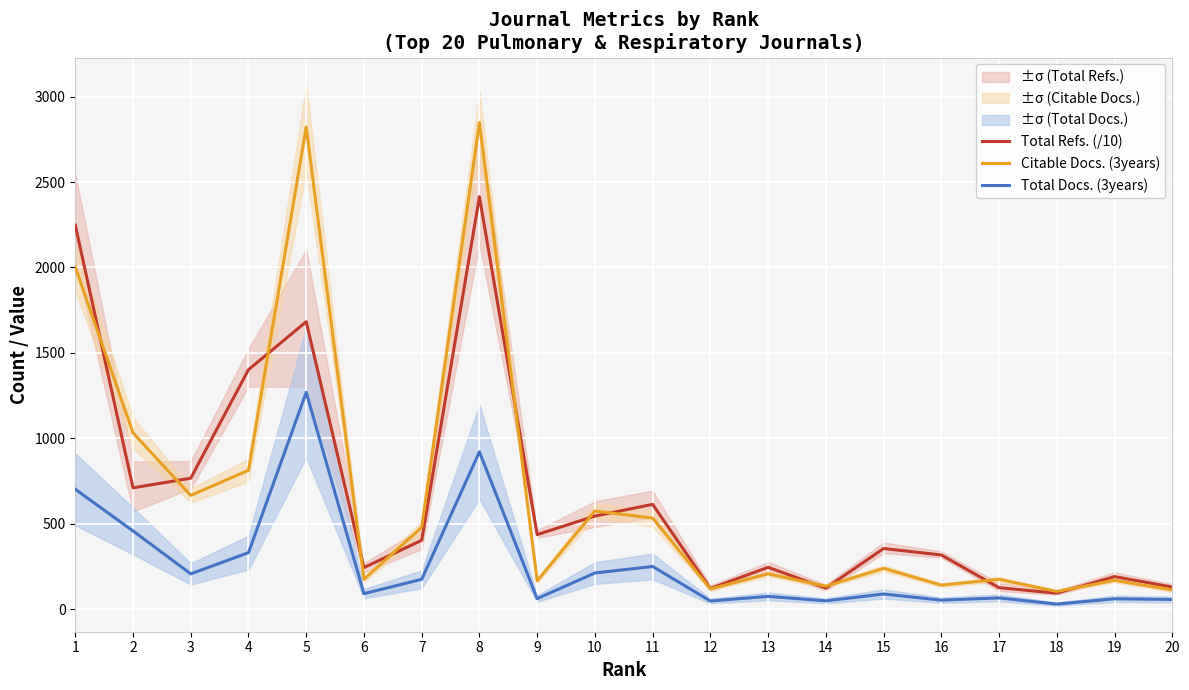

What is the difference between the second highest and second lowest values in the Citable Docs. (3years) series?

2709.0